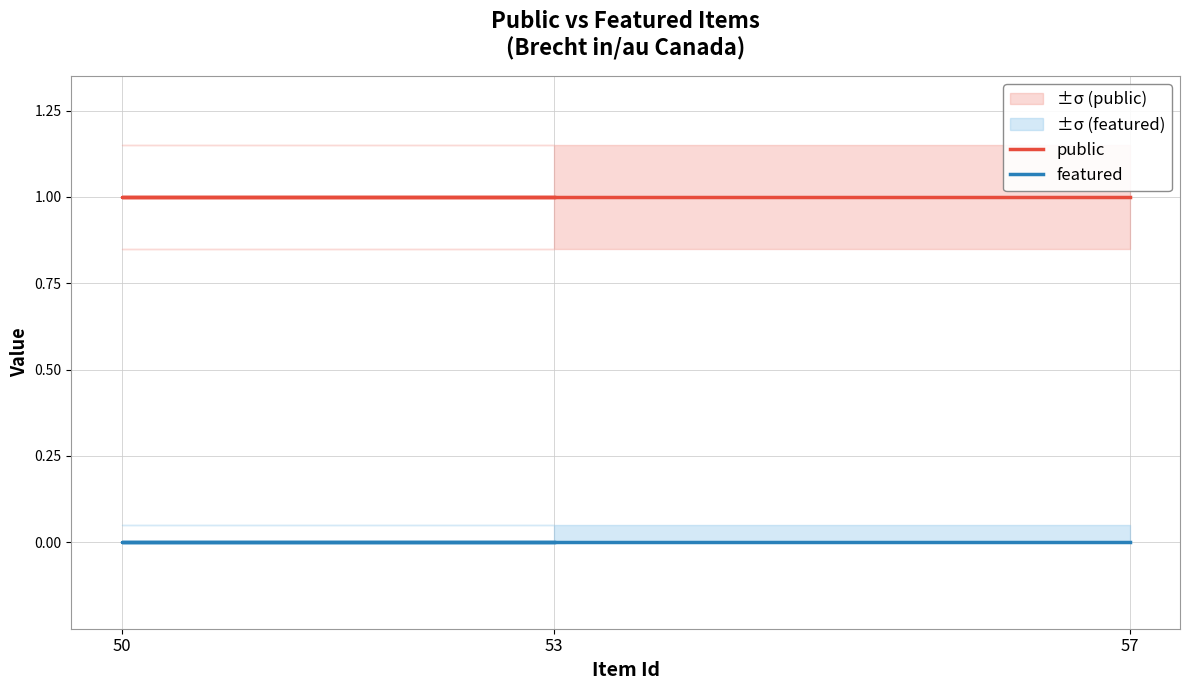

How many lines are shown in the chart?

2